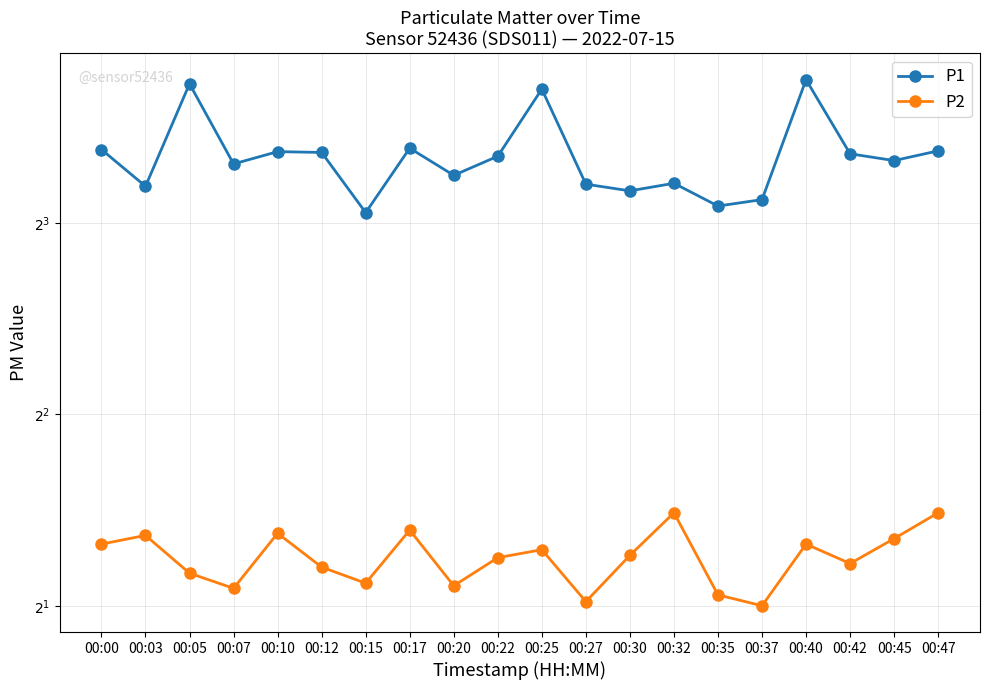

What is the lowest value of the P1 series?

8.3